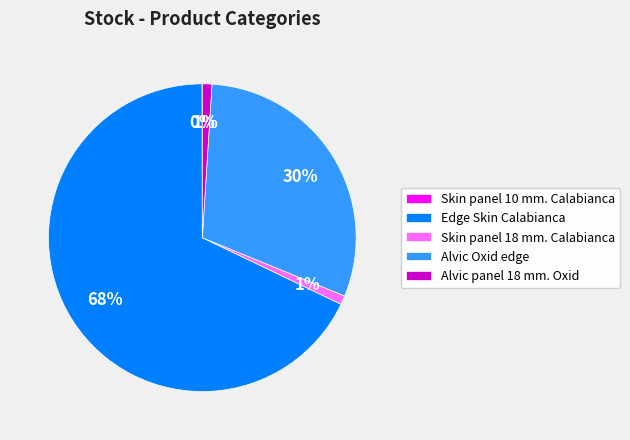

To the nearest percent, what is the average slice percentage?

20%